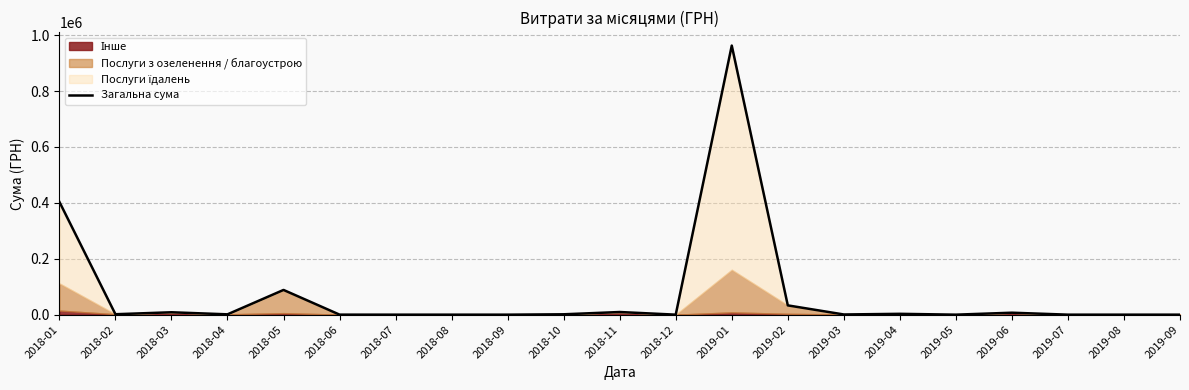

What is the label of the 9th point from the left?

2018-09